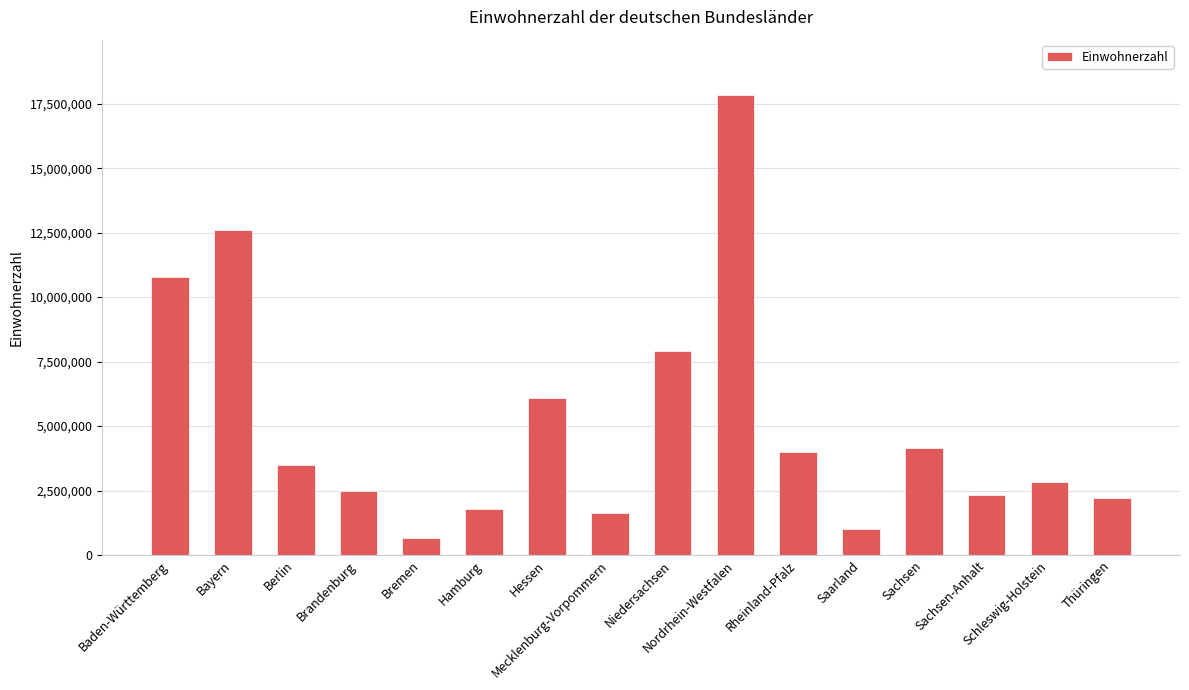

What is the difference between the maximum and second lowest values?

16828604